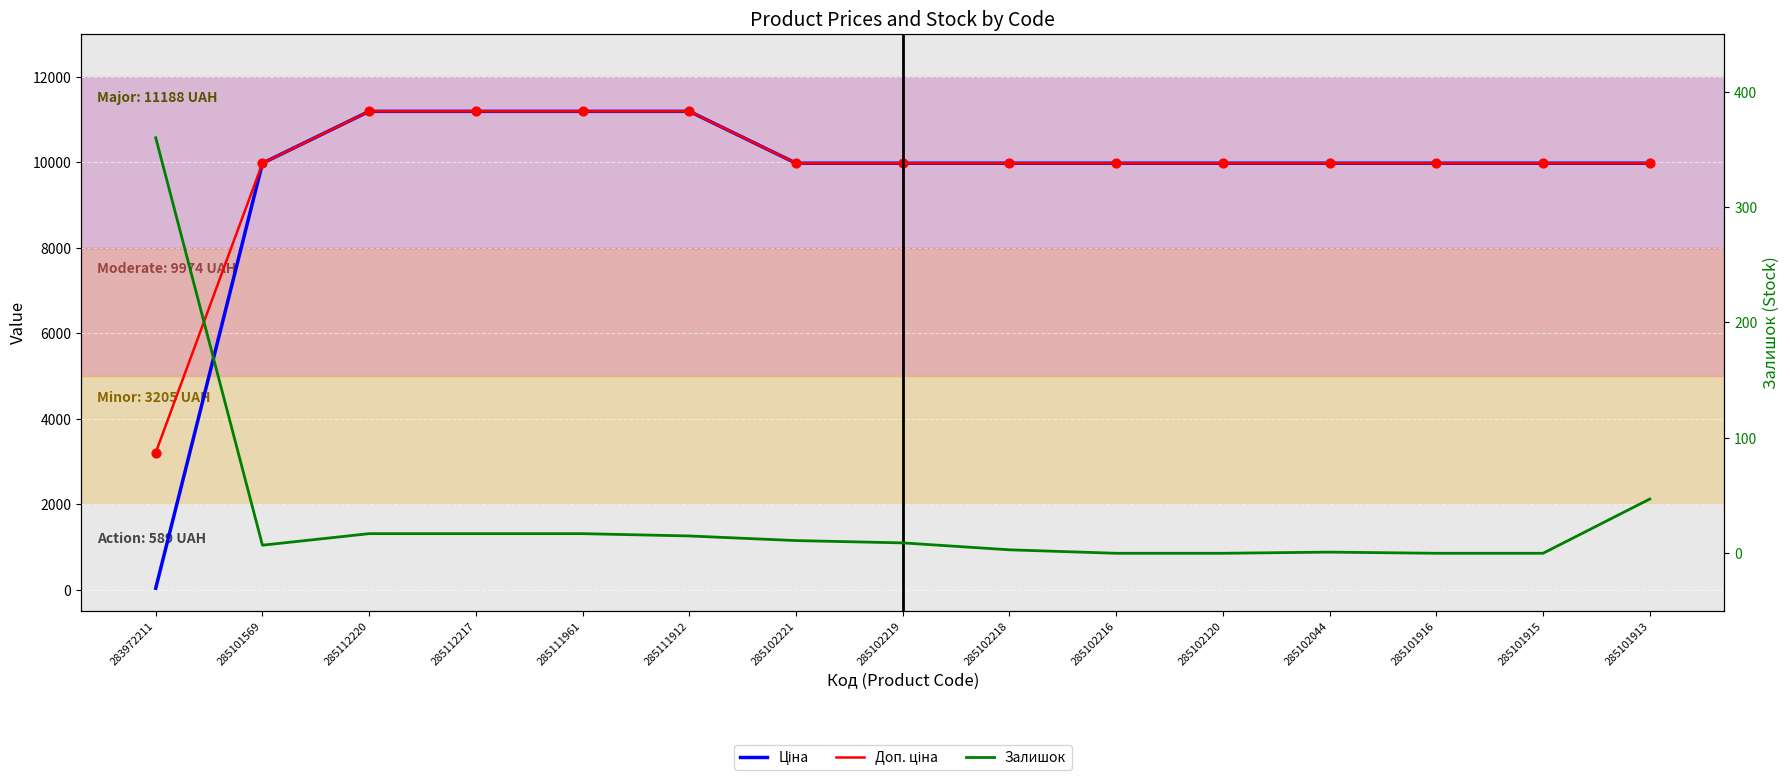

Is the value of Залишок at 285111961 greater than the value of Доп. ціна at 285101916?

No